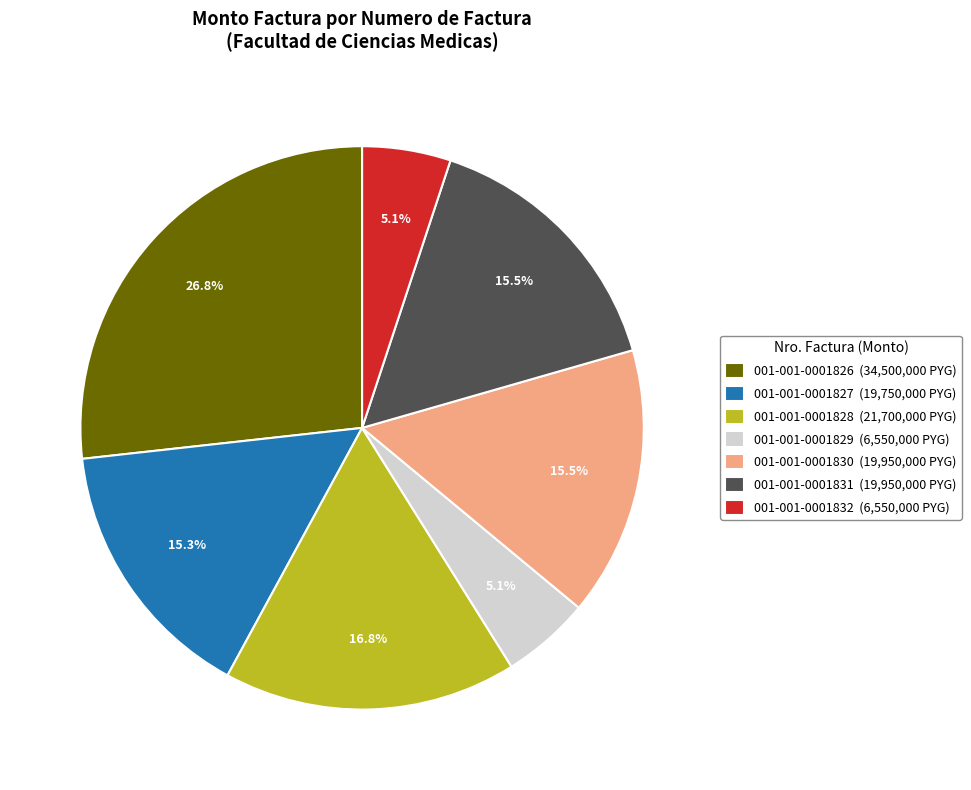

The 001-001-0001830 slice represents 10% of the pie. True or false?

False